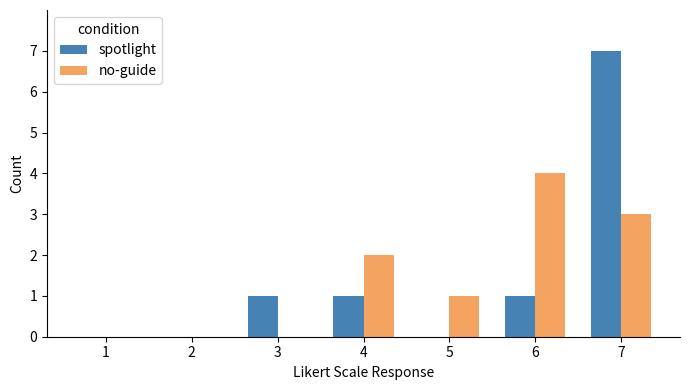

What is the average value of the no-guide series?

1